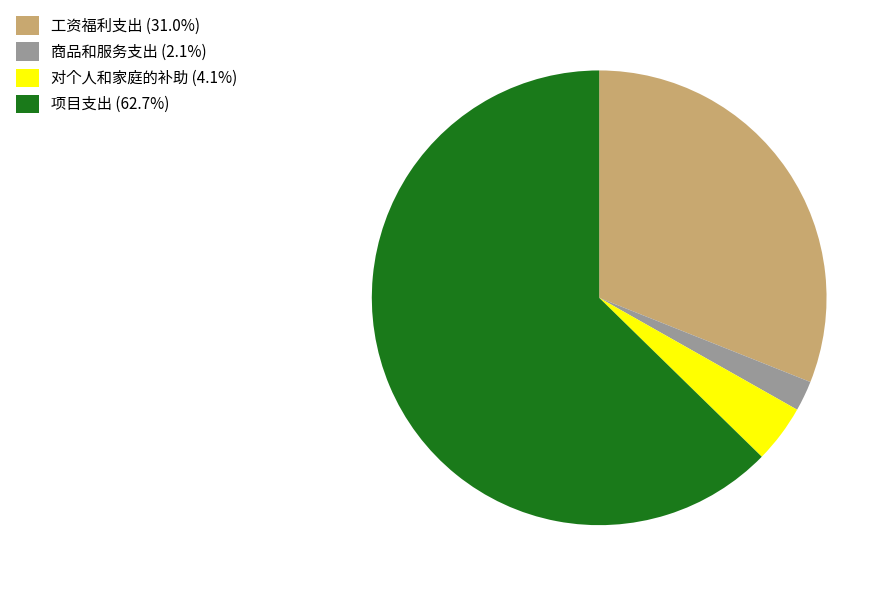

Which slice represents more than half of the pie?

项目支出